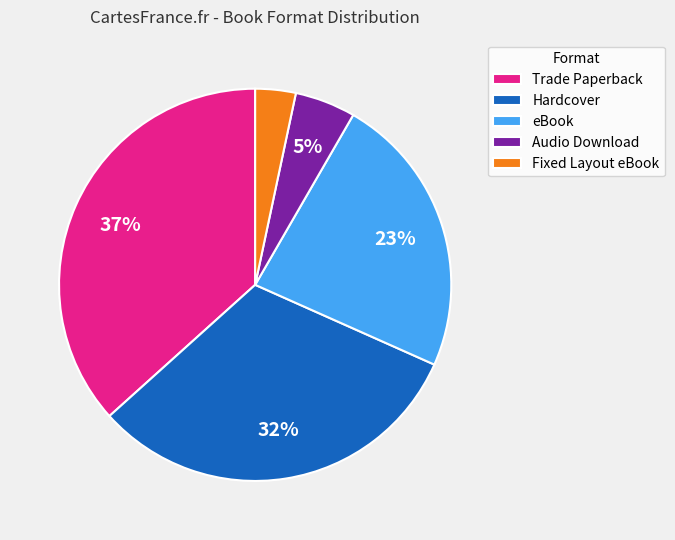

What is the largest slice in the pie chart?

Trade Paperback